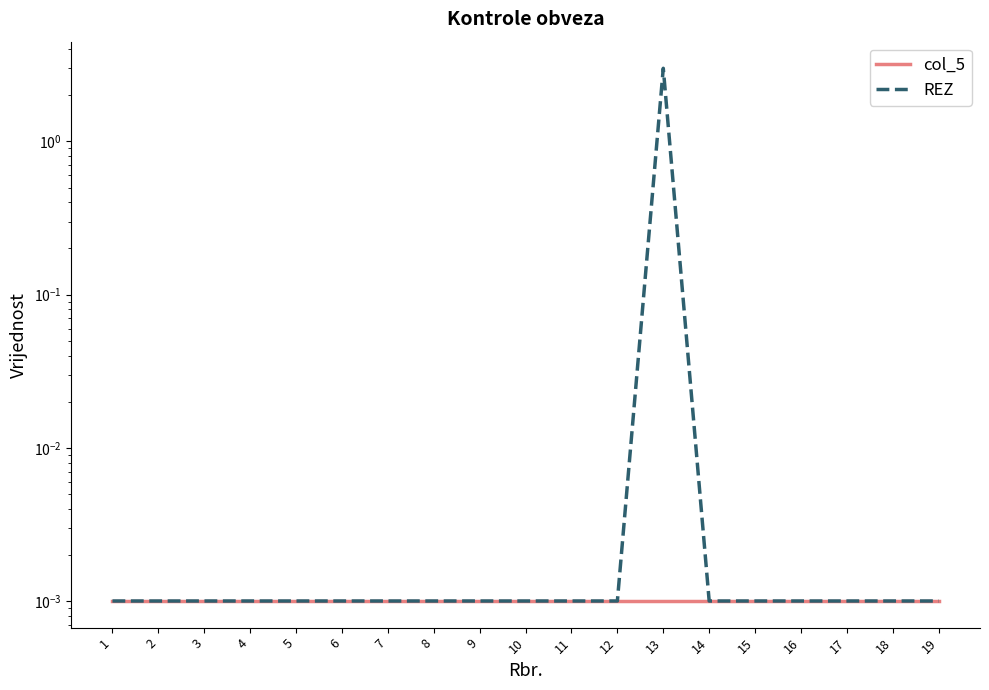

Is the value of REZ at 14 greater than the value of col_5 at 18?

No